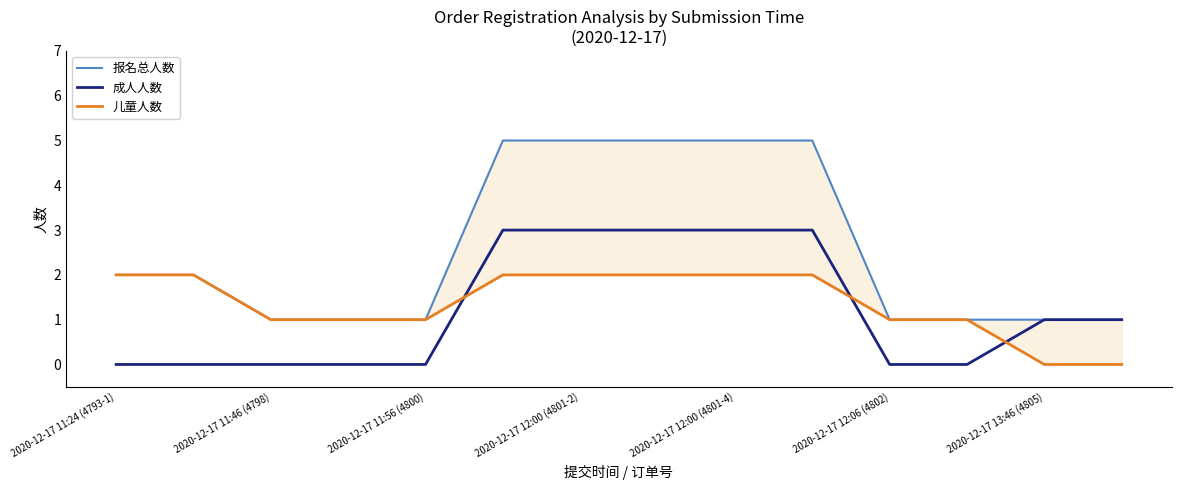

Reading right to left, extract all data points from this chart.

报名总人数: 1	1	1	1	5	5	5	5	5	1	1	1	2	2
成人人数: 1	1	0	0	3	3	3	3	3	0	0	0	0	0
儿童人数: 0	0	1	1	2	2	2	2	2	1	1	1	2	2